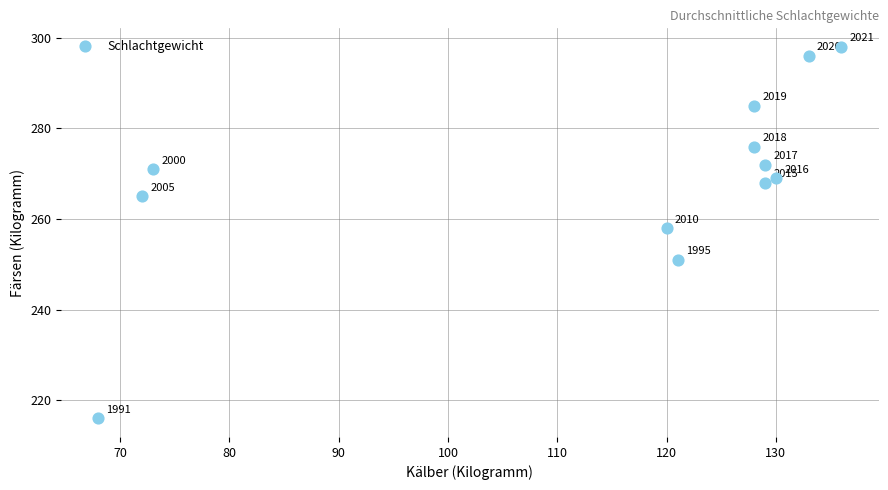

What Y value in the scatter plot is closest to 257?

258